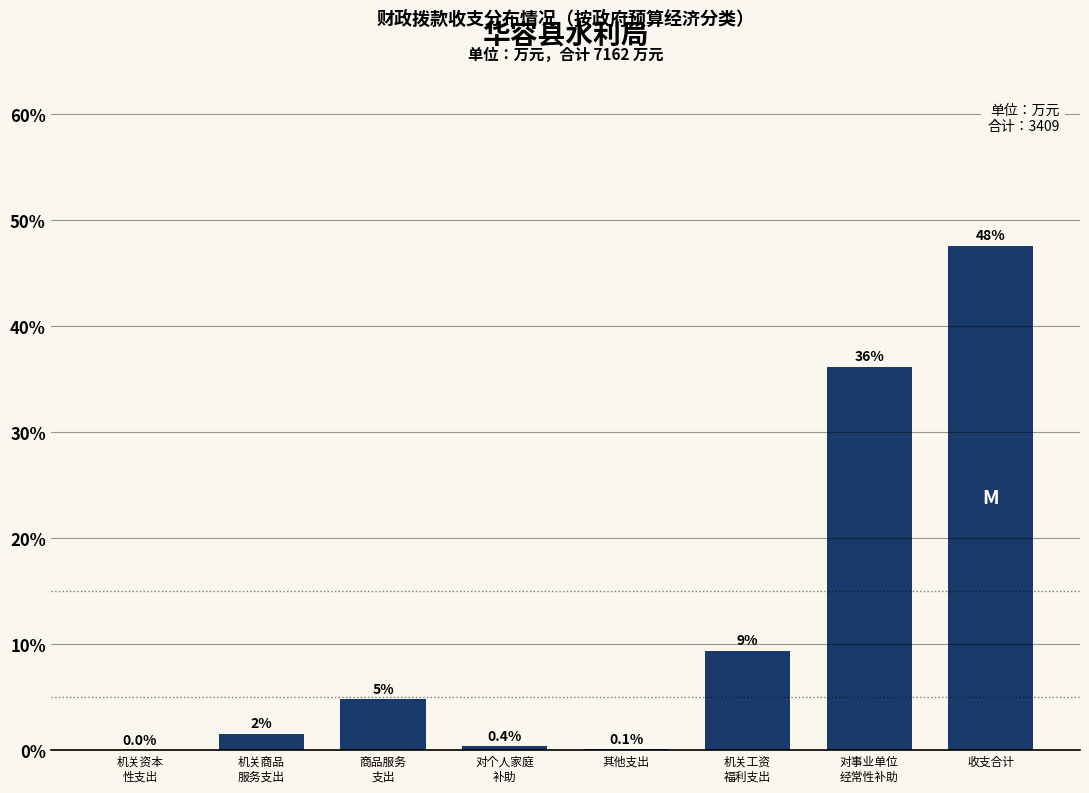

What is the sum of all values?

100.0